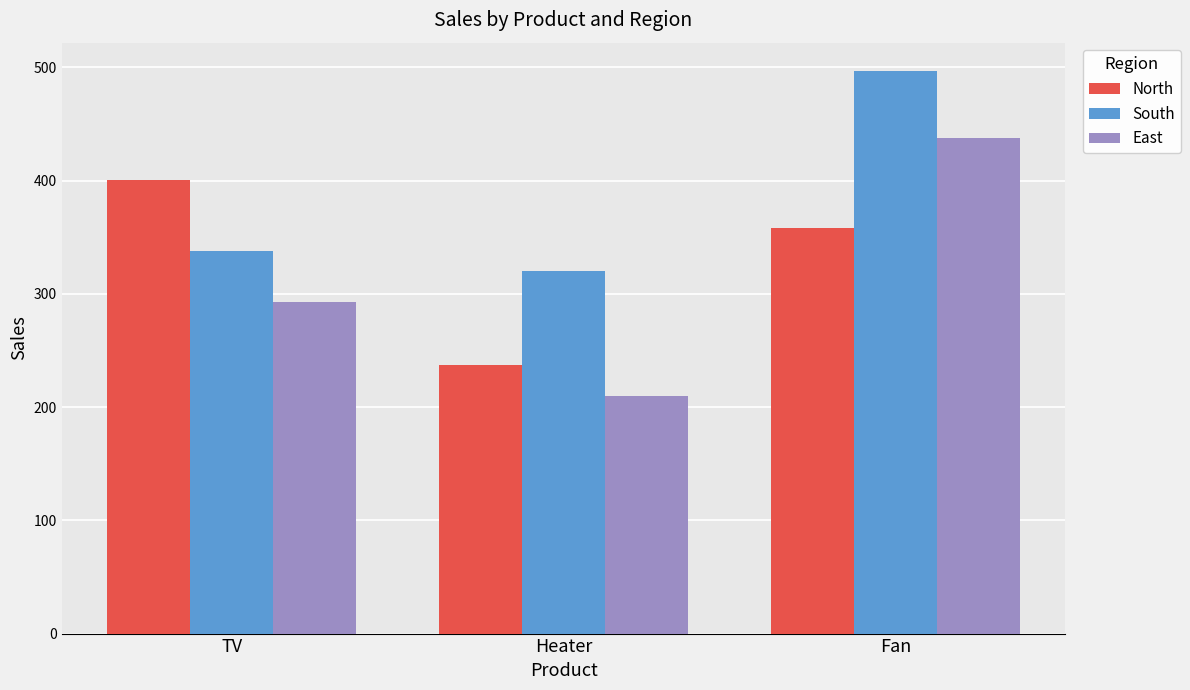

The South series shows 497 at Fan. True or false?

True